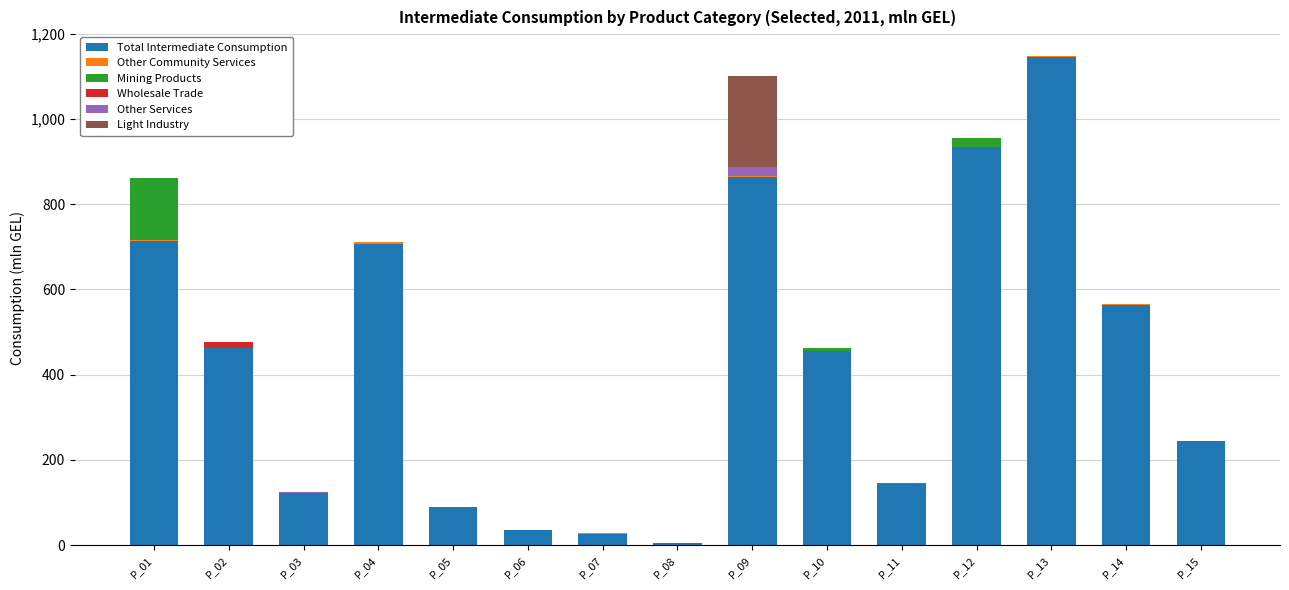

Which category has the highest value in the Total Intermediate Consumption series?

P_13